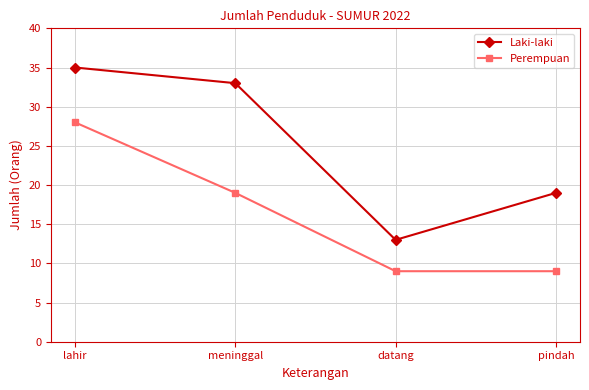

The value of Perempuan at datang is 5. True or false?

False